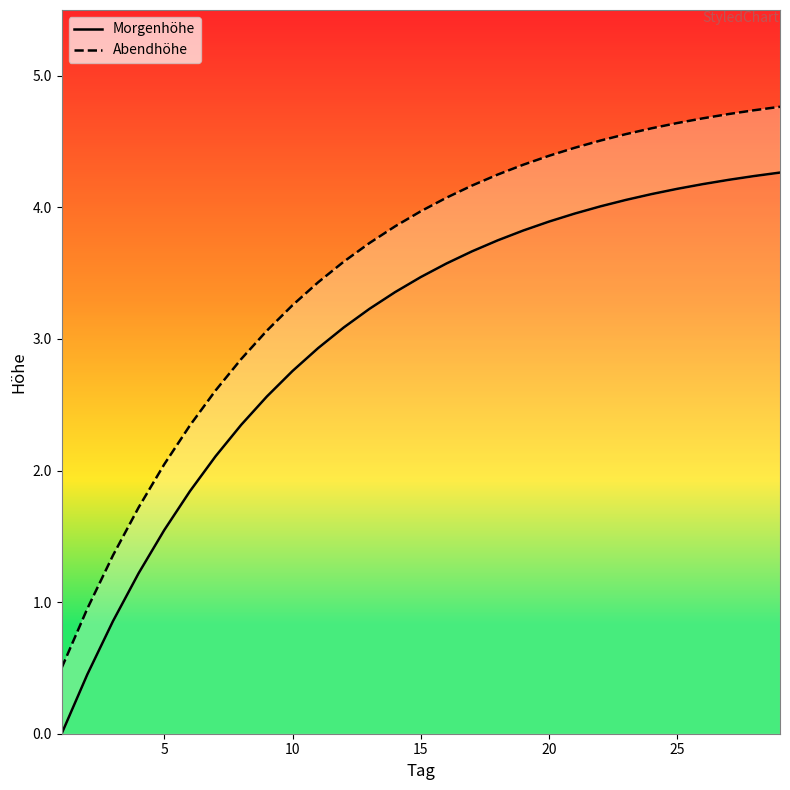

List the series in order of their peak value, highest first.

Abendhöhe, Morgenhöhe